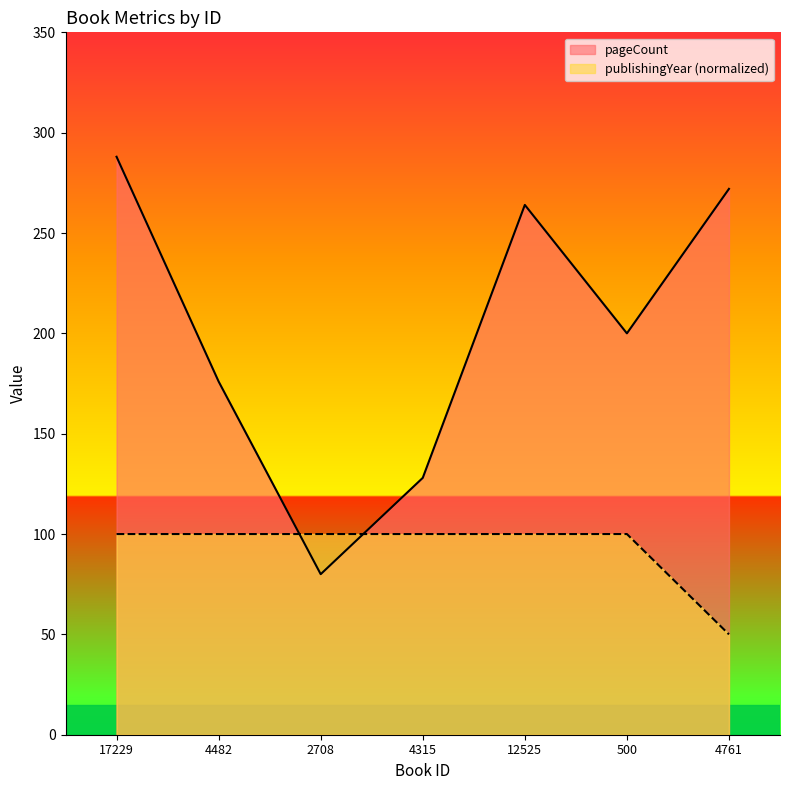

Which label corresponds to the largest value in the chart?

17229